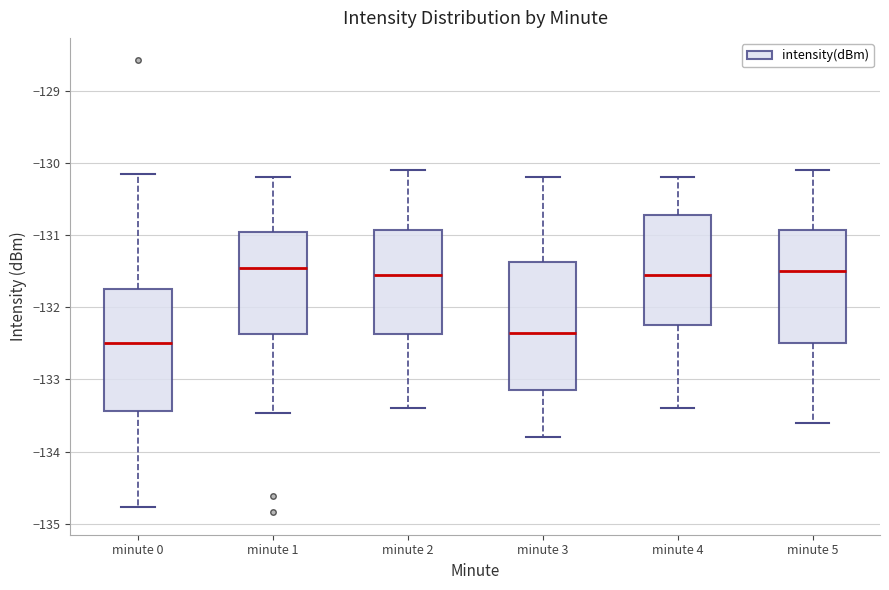

Which box's median line is the lowest?

minute 0